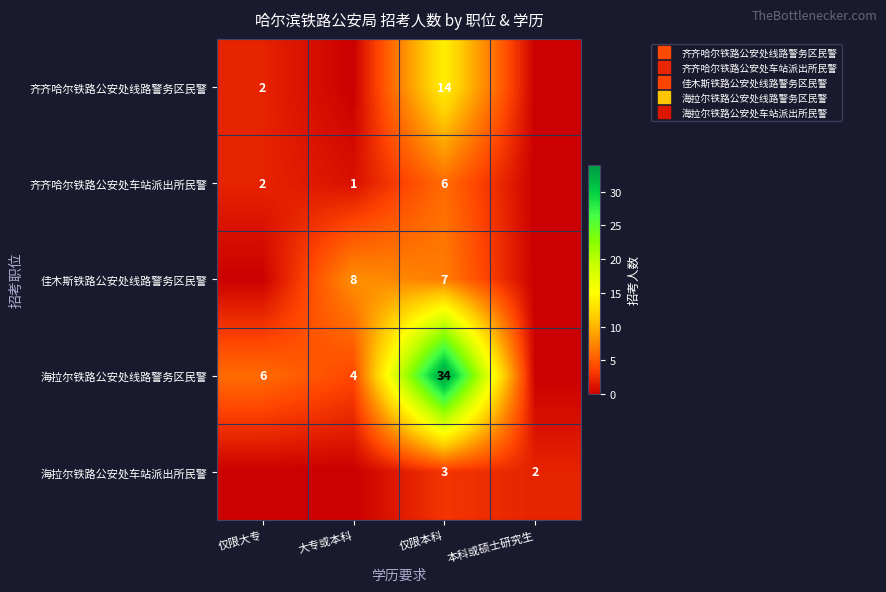

Is the value of 海拉尔铁路公安处车站派出所民警 at 大专或本科 greater than the value of 齐齐哈尔铁路公安处车站派出所民警 at 本科或硕士研究生?

No